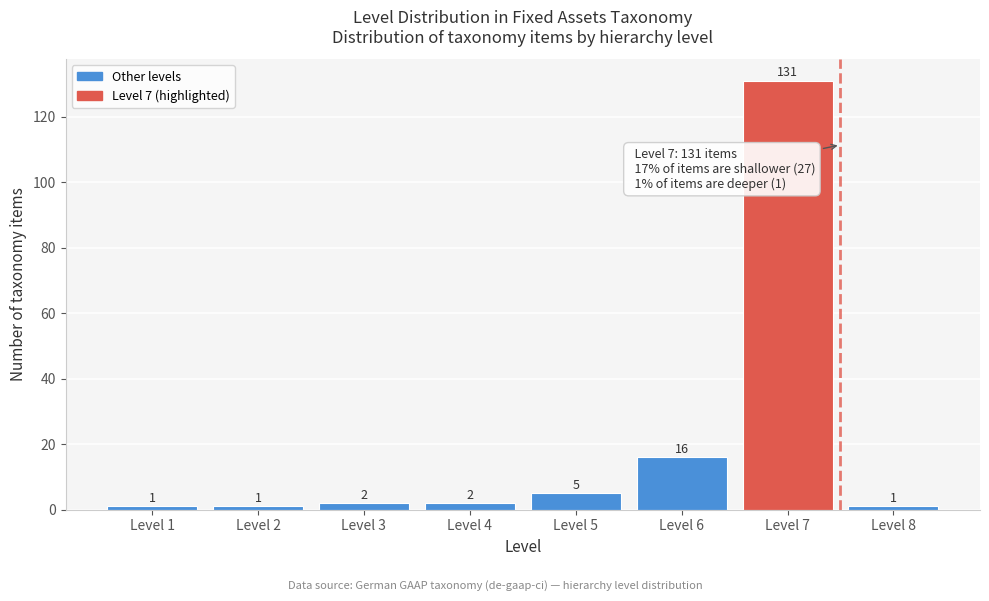

Reading left to right, transcribe all the data shown in this chart.

1	1	2	2	5	16	131	1